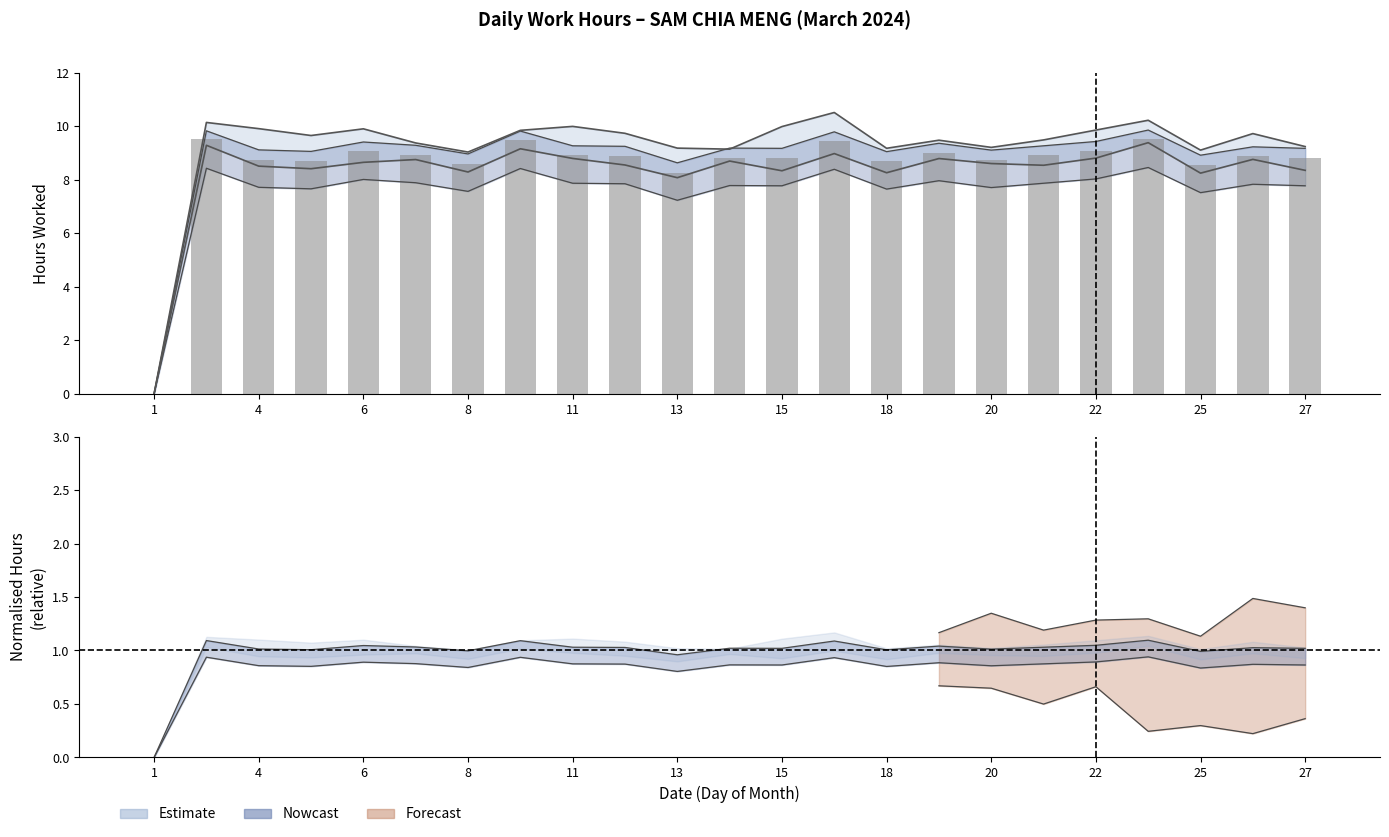

Count the number of categories in the chart.

23